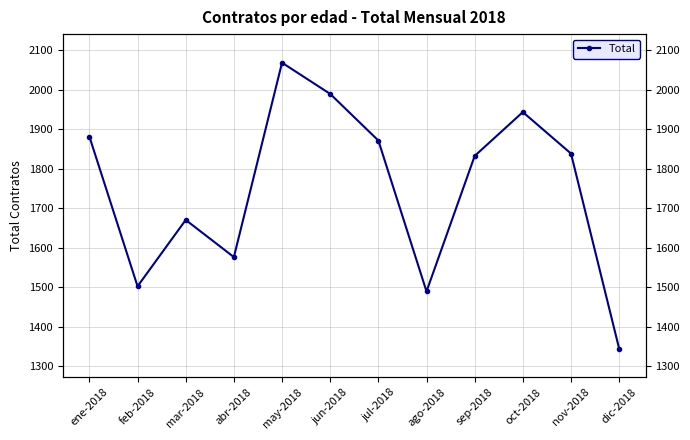

Where does the data first go above 1838?

ene-2018